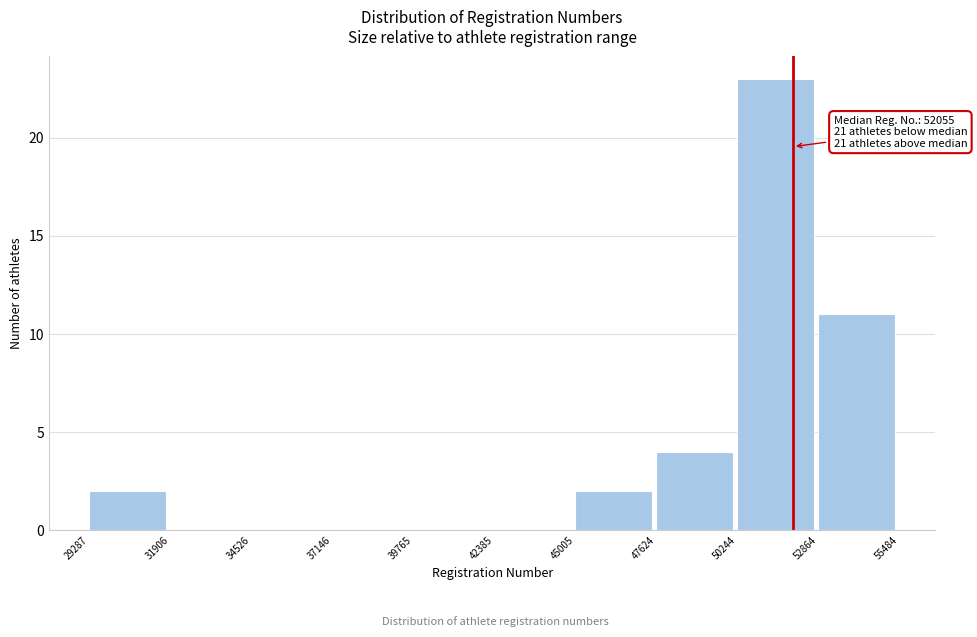

Over which range of the x-axis is the bar tallest?

50244 to 52864